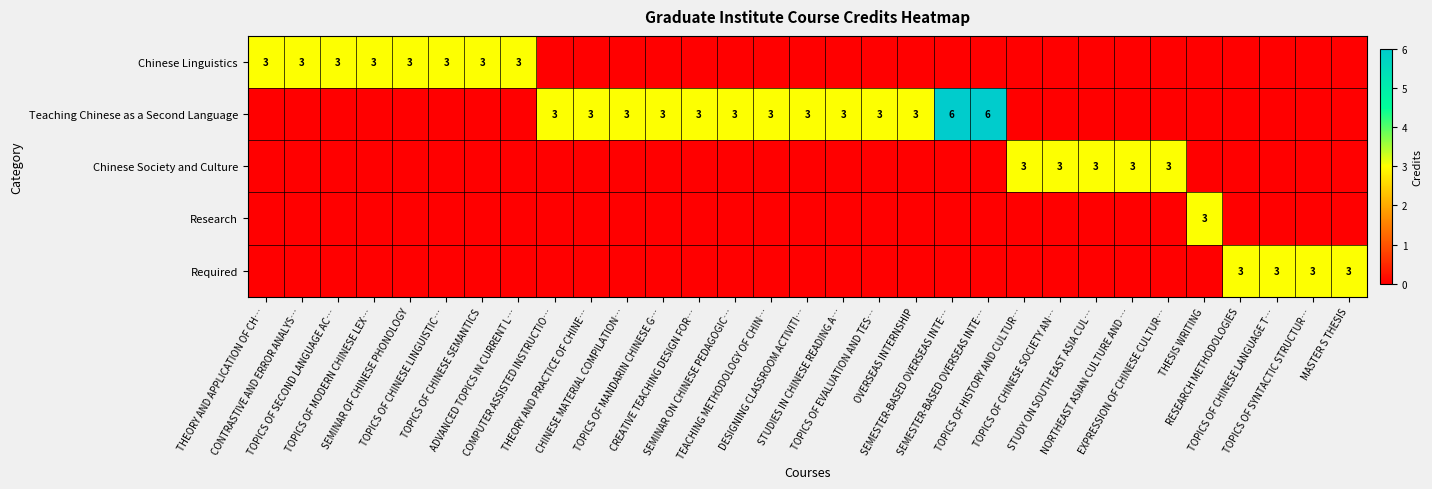

The value of Chinese Society and Culture at TOPICS OF CHINESE LANGUAGE T… is 0. True or false?

True